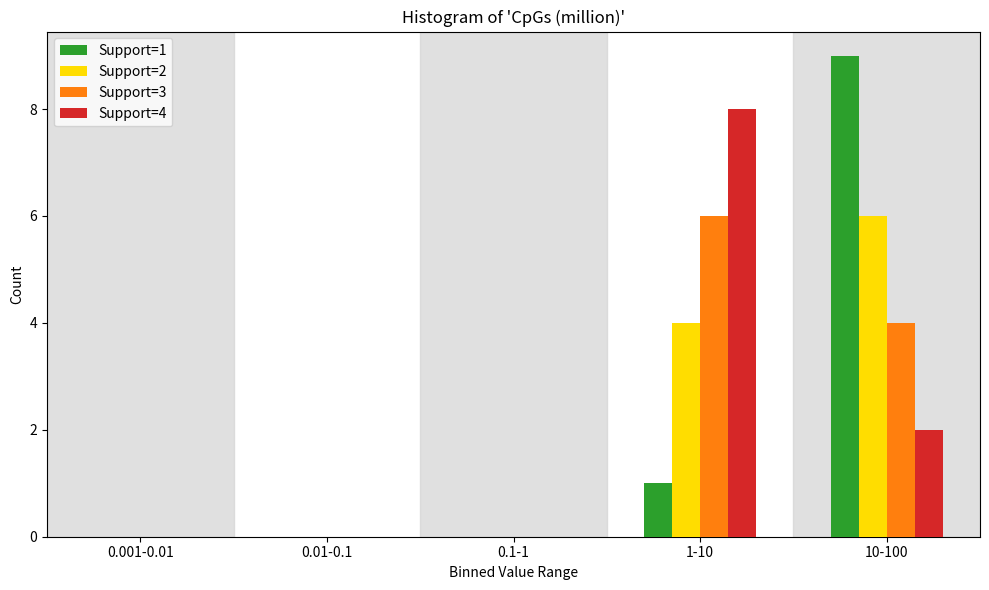

Reading right to left, list all the values displayed in this chart.

Support=1: 9	1	0	0	0
Support=2: 6	4	0	0	0
Support=3: 4	6	0	0	0
Support=4: 2	8	0	0	0